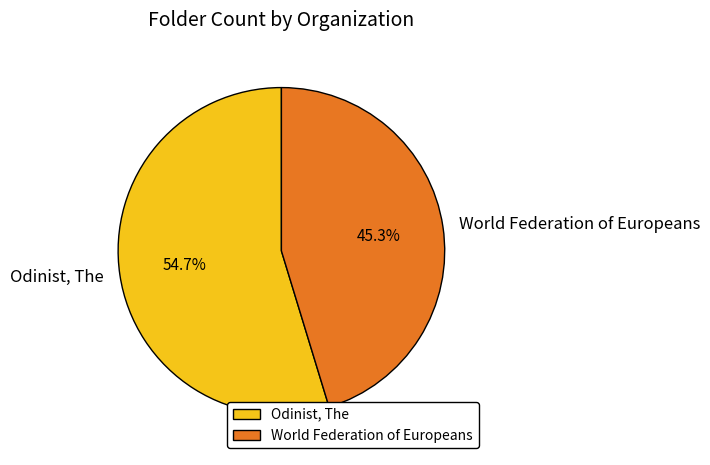

Is Odinist, The the majority of the pie?

Yes